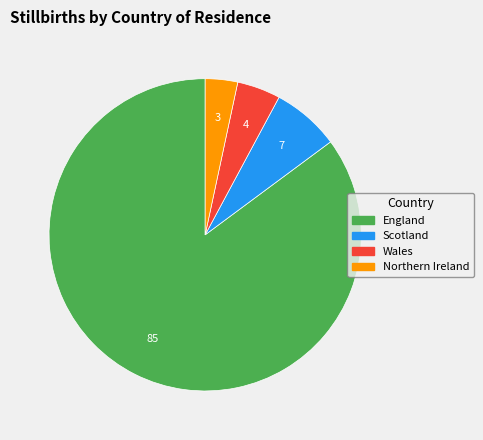

Which category accounts for the majority?

England